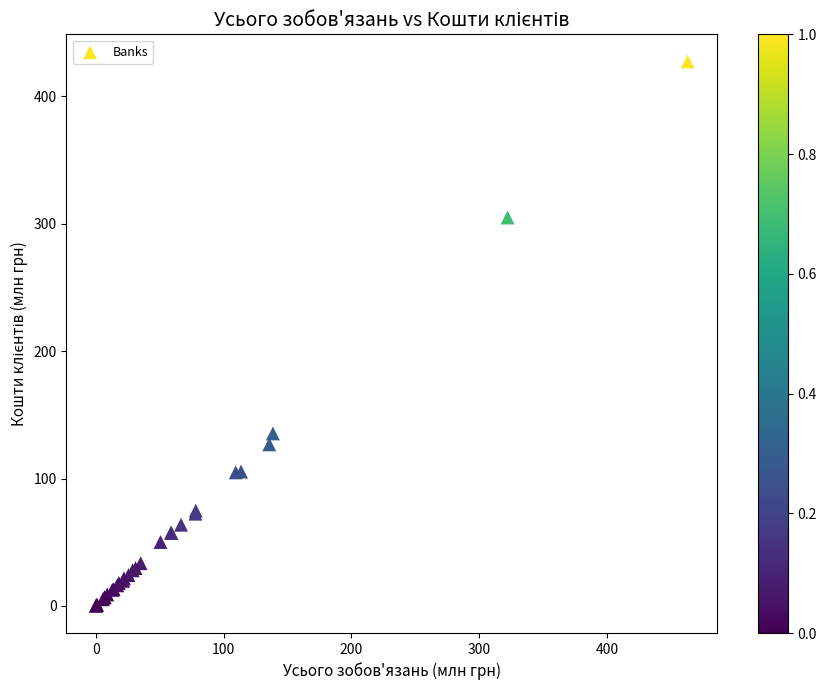

What Y value in the scatter plot is closest to 213?

135.4